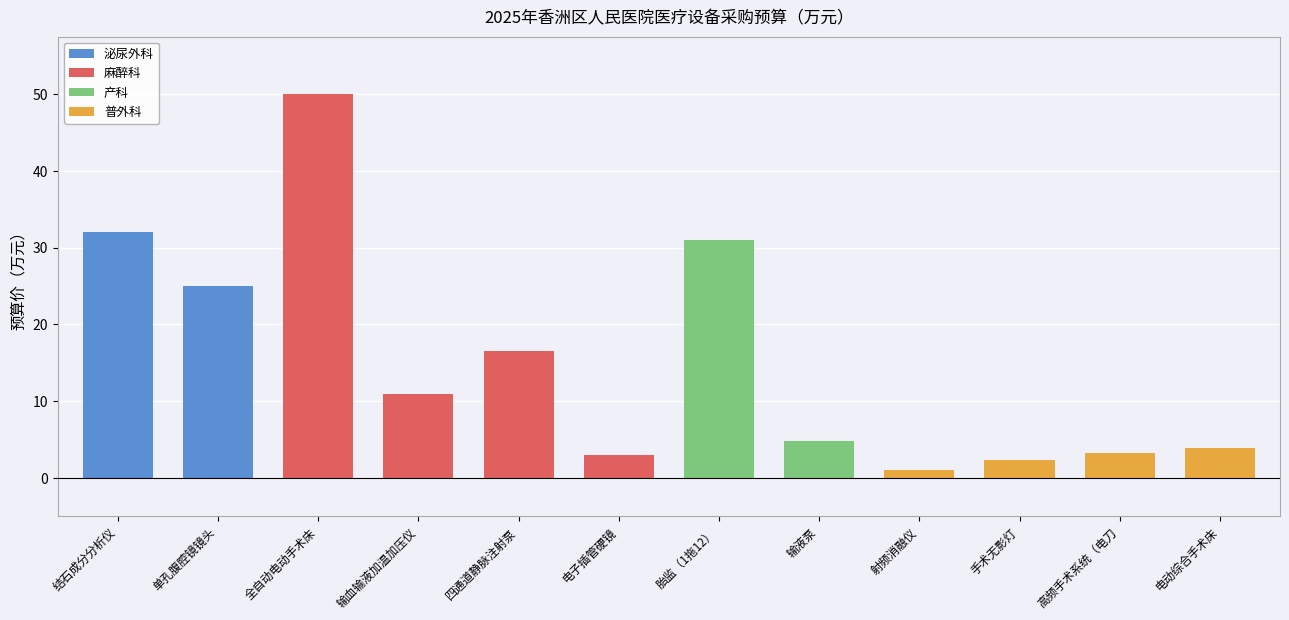

What is the sum of all values?

183.8